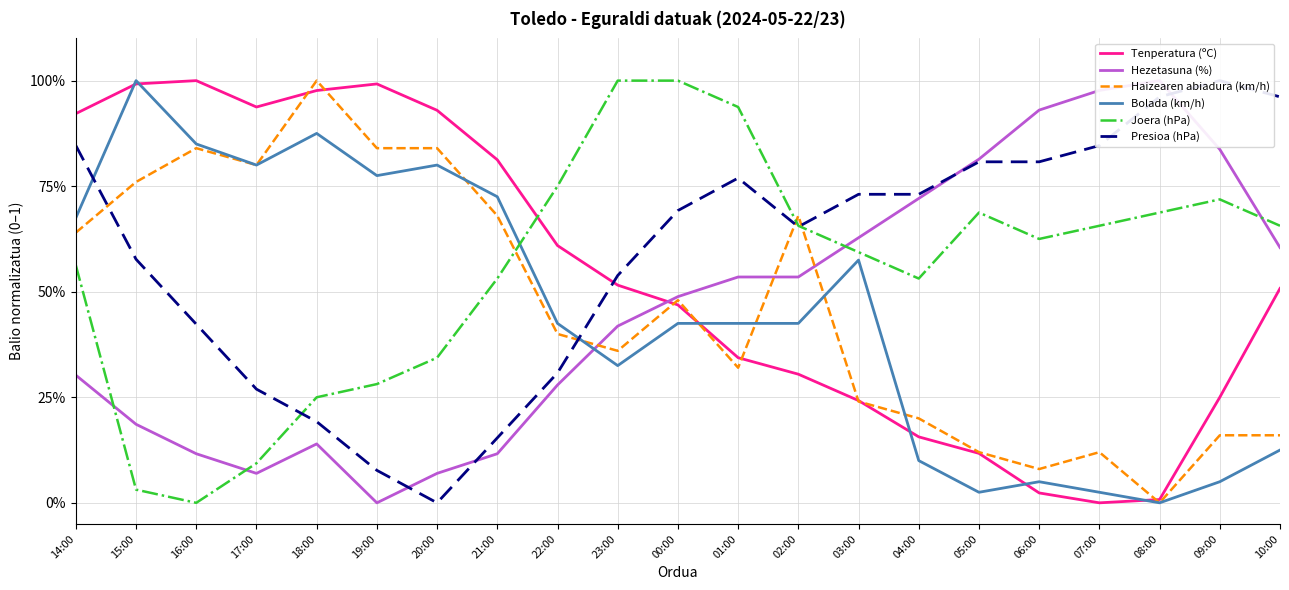

What is the sum of the Joera (hPa) values at 09:00 and 05:00?

1.4